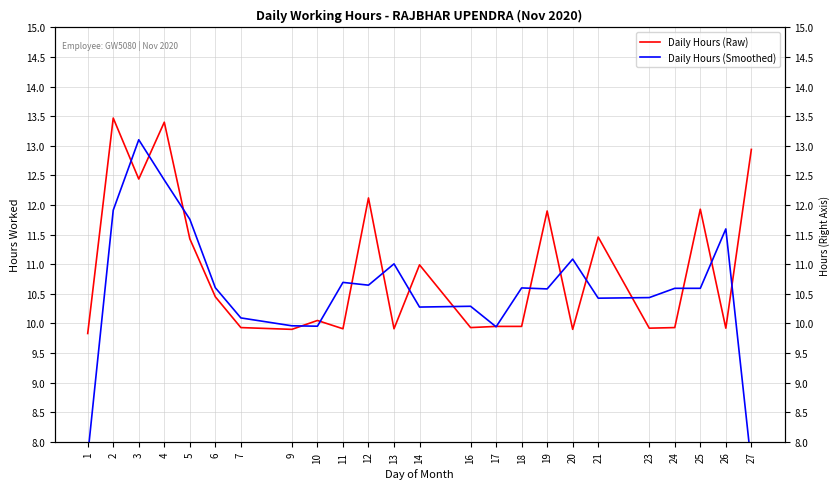

The value of Daily Hours (Smoothed) at 21 is 3.0. True or false?

False